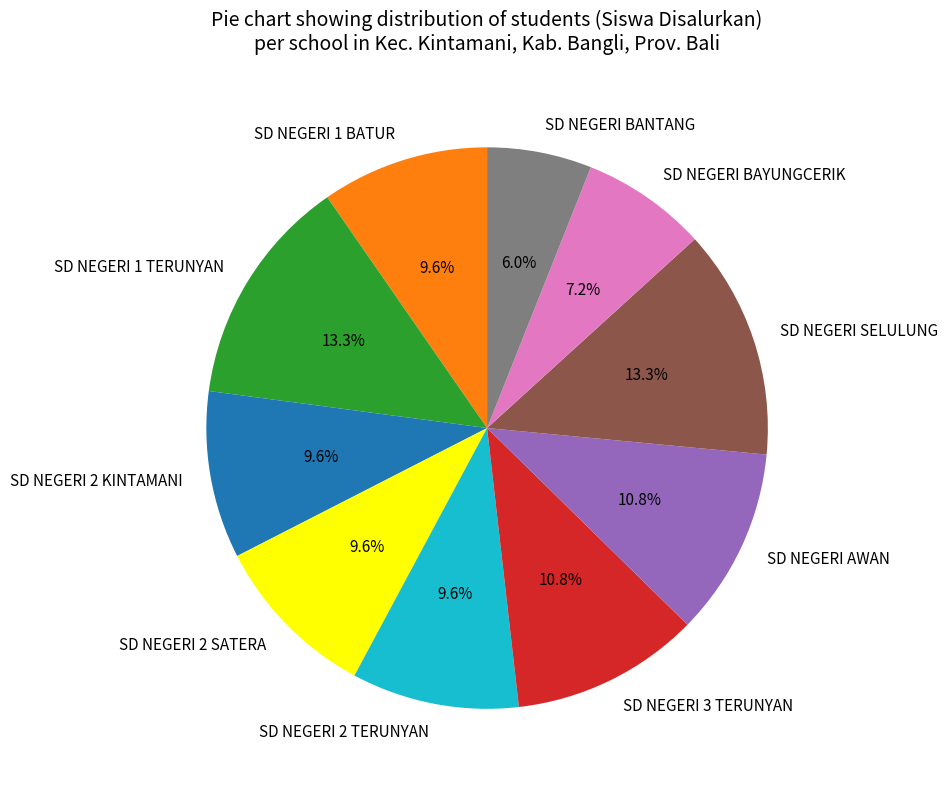

Which category has the smallest portion of the pie?

SD NEGERI BANTANG